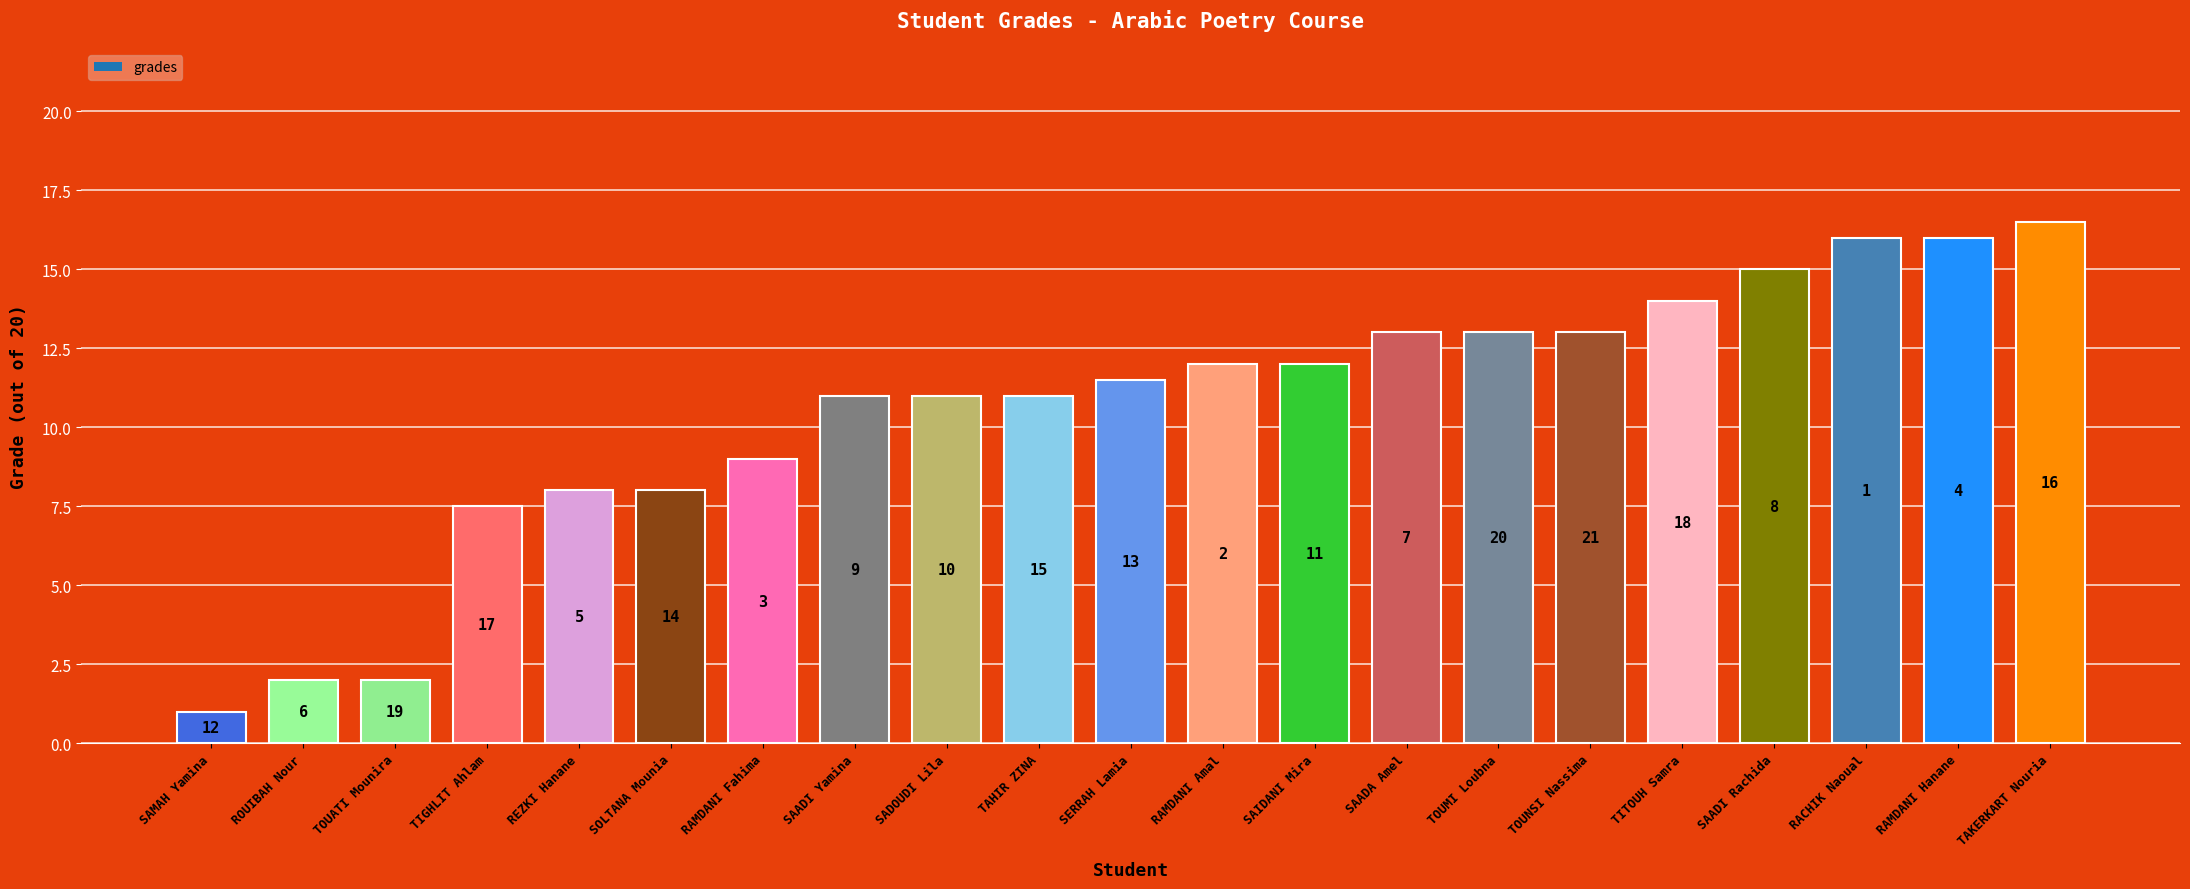

Which has a higher value, RAMDANI Hanane or SAMAH Yamina?

RAMDANI Hanane